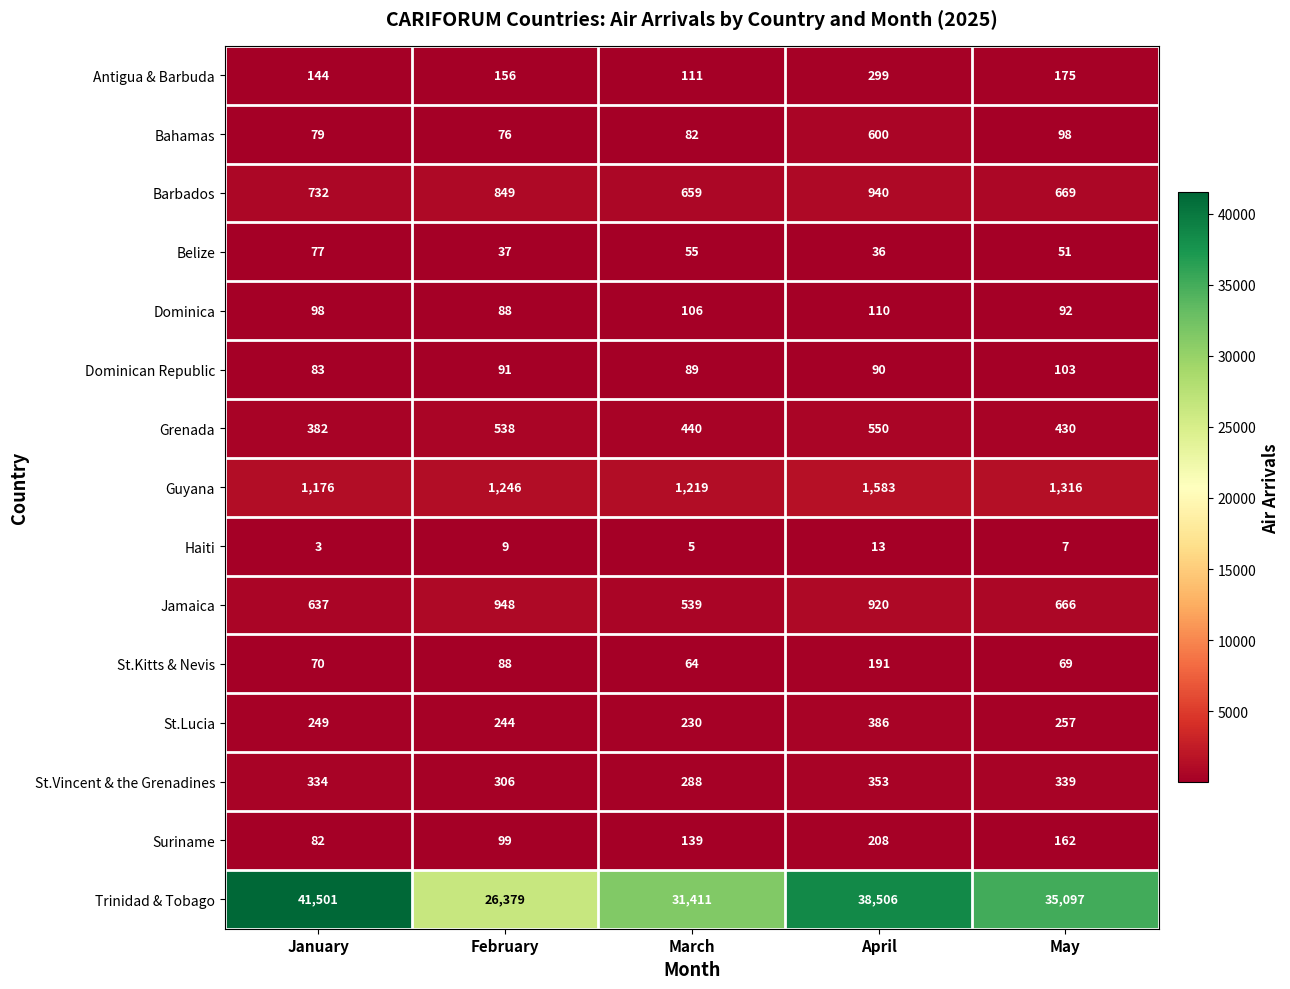

Which category has the highest value in the Belize series?

January